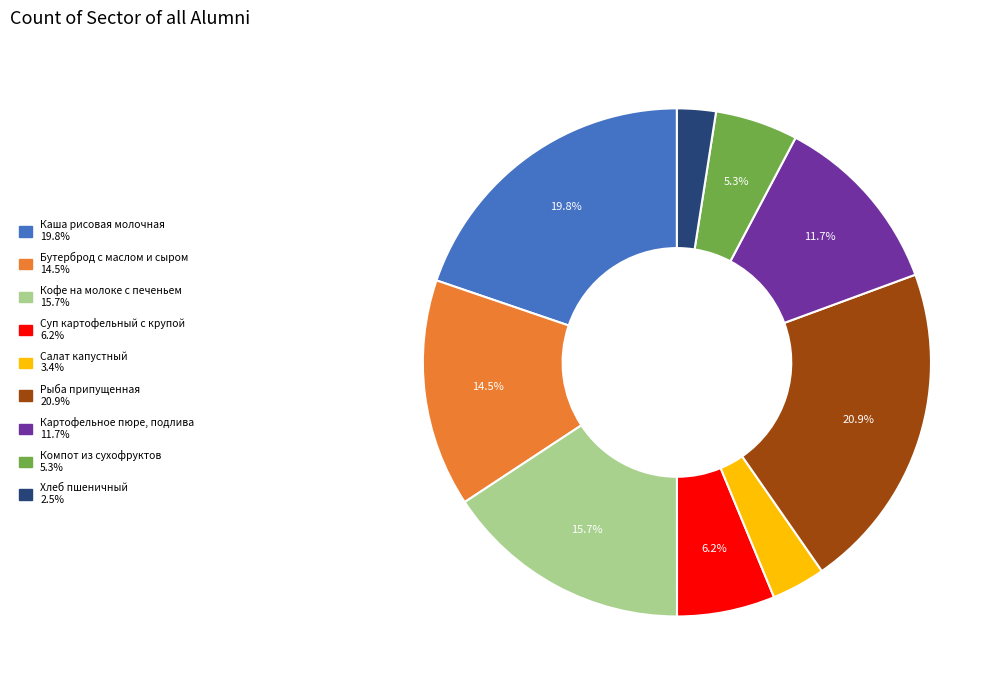

What is the smallest slice in the pie chart?

Хлеб пшеничный